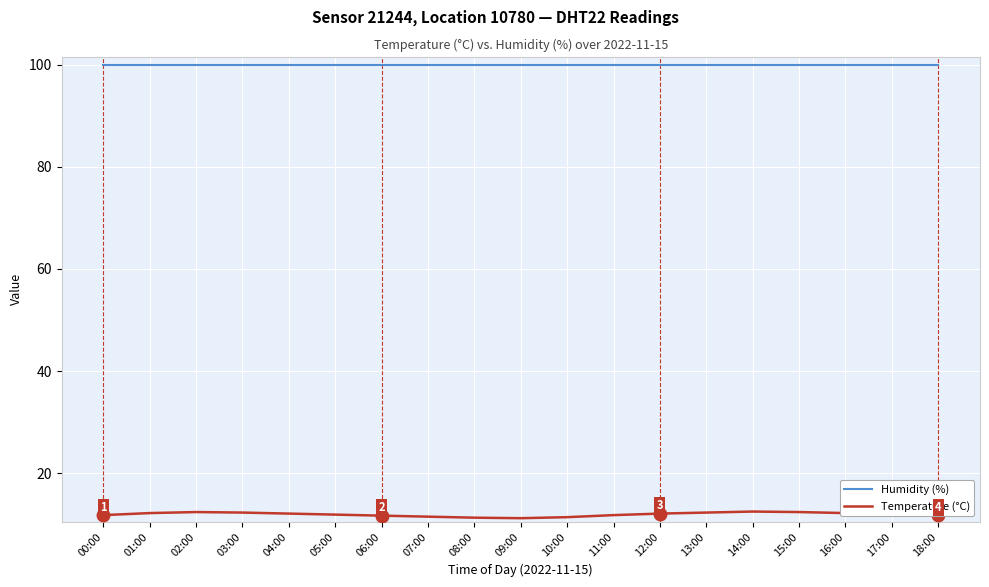

List the series in order of their peak value, highest first.

Humidity (%), Temperature (°C)